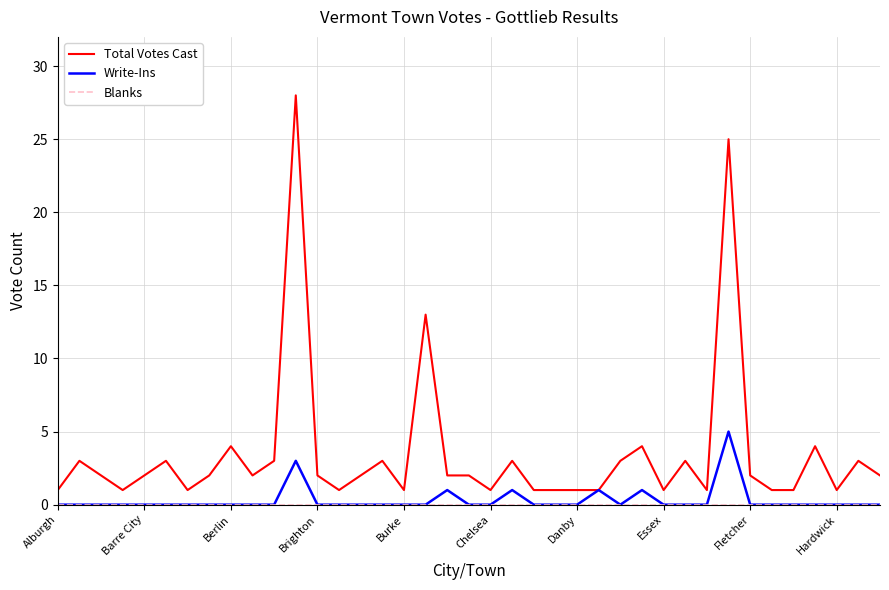

Which series has the largest range (max minus min)?

Total Votes Cast